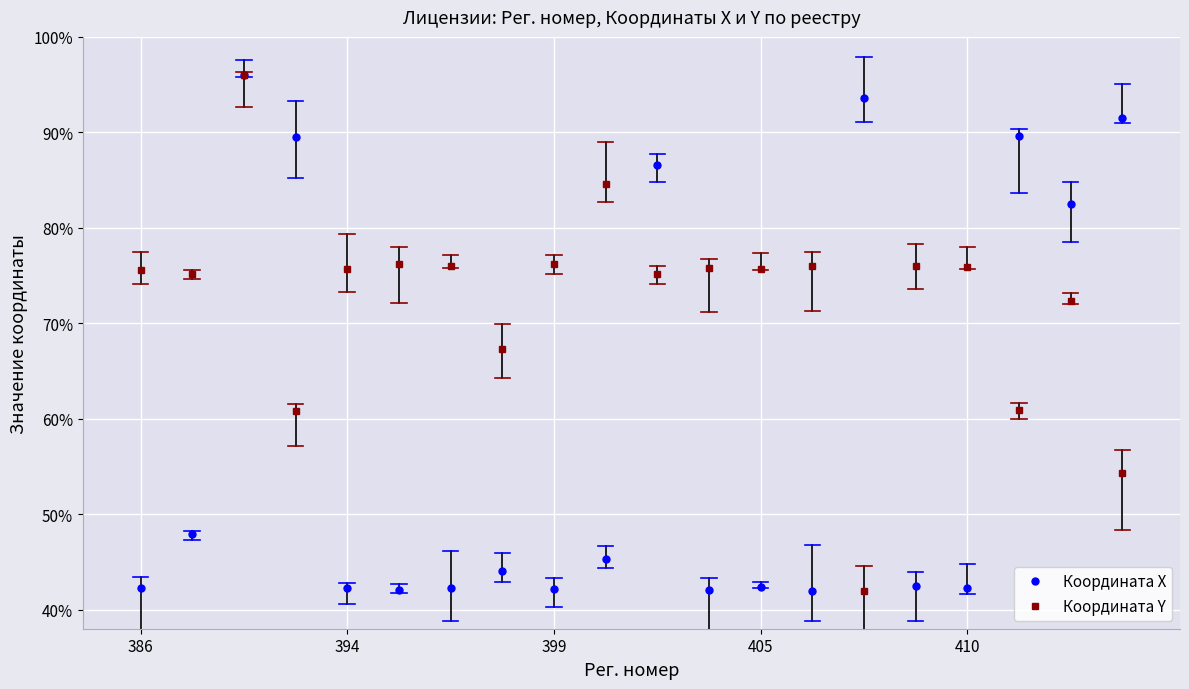

What are all the series names shown in the legend?

Координата X, Координата Y